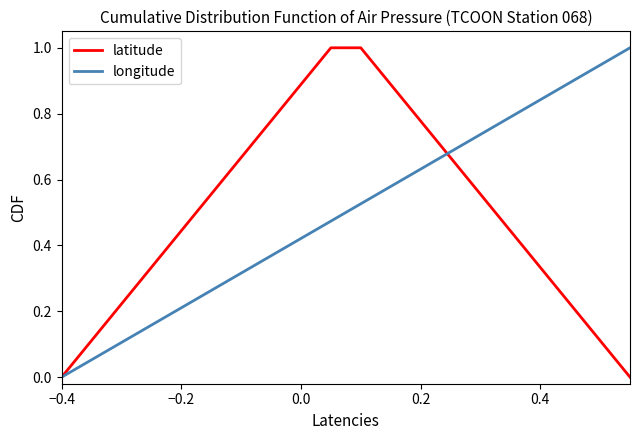

How many lines are shown in the chart?

2